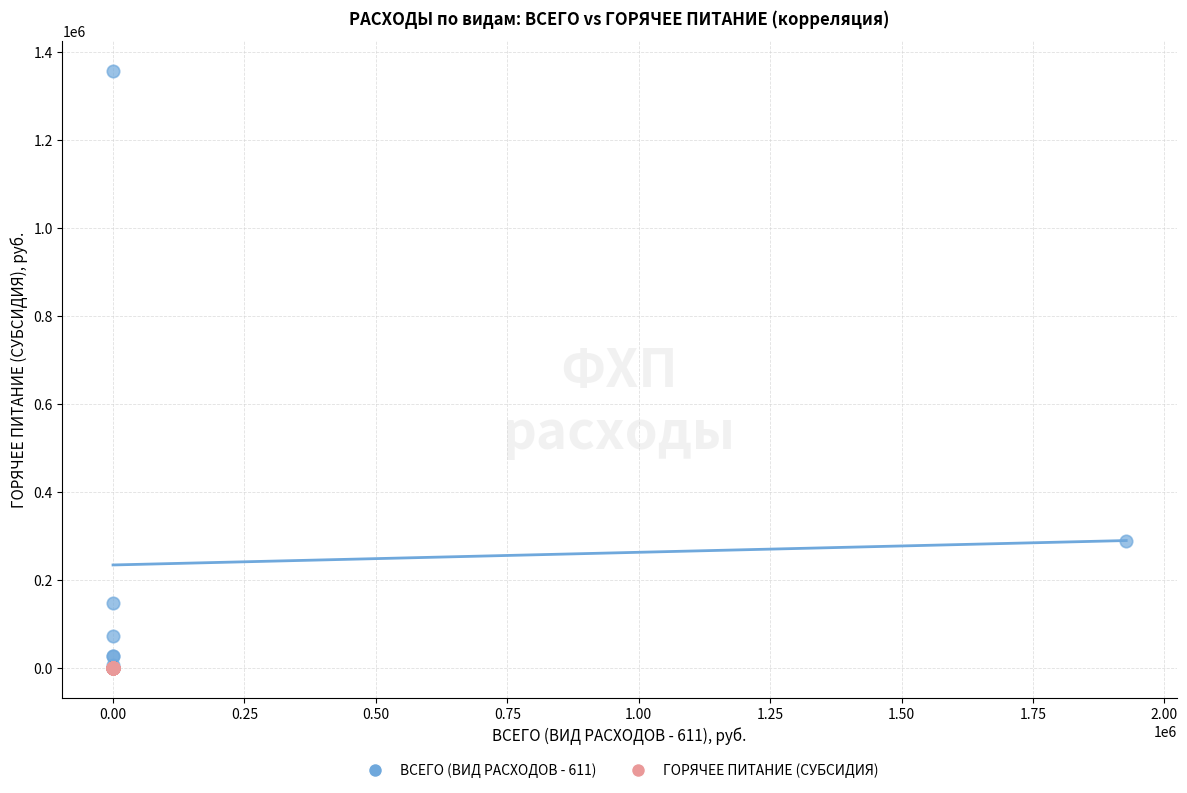

Which series reaches the maximum Y coordinate?

ВСЕГО (ВИД РАСХОДОВ - 611)